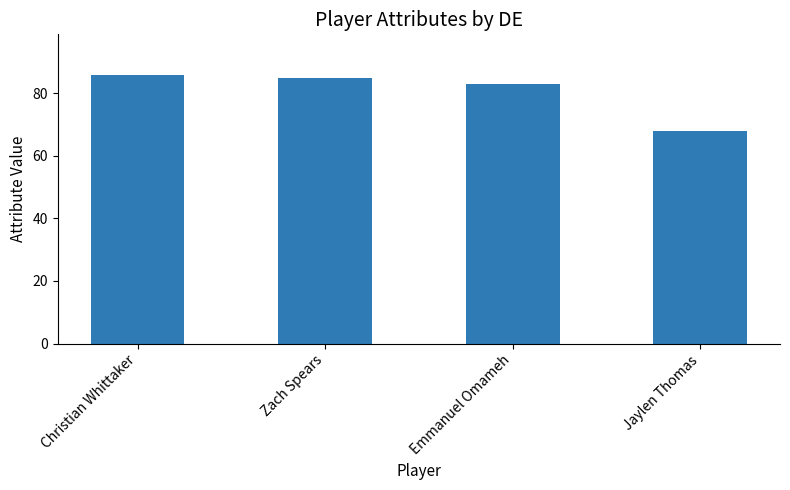

What is the label of the 4th bar from the left?

Jaylen Thomas